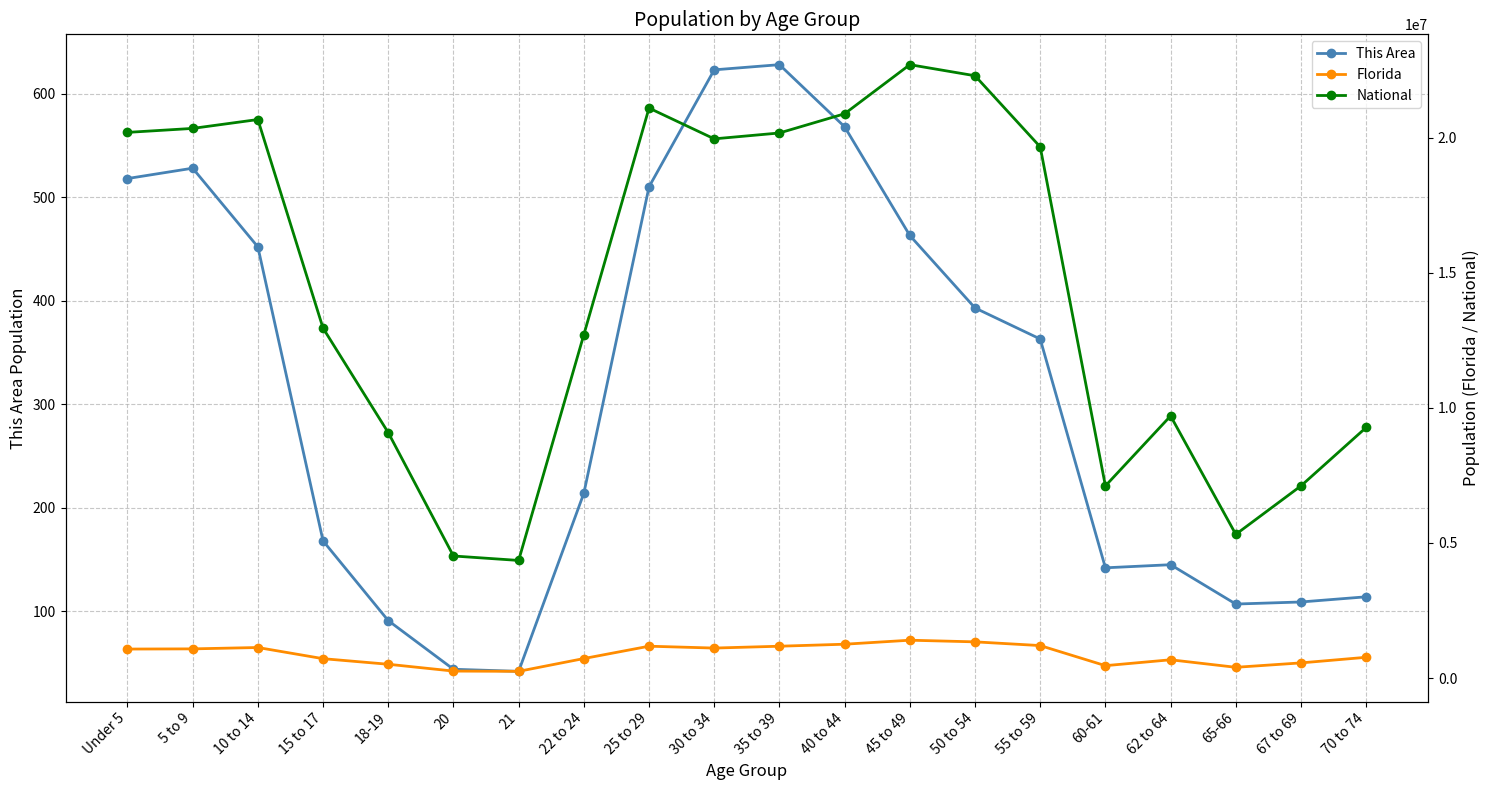

What are all the series names shown in the legend?

This Area, Florida, National